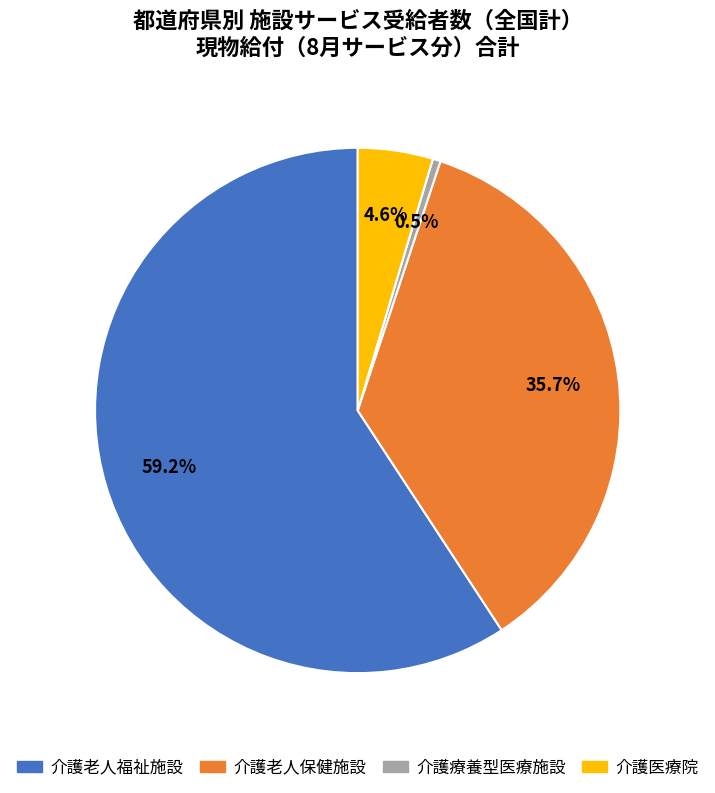

Does any single category account for the majority?

Yes